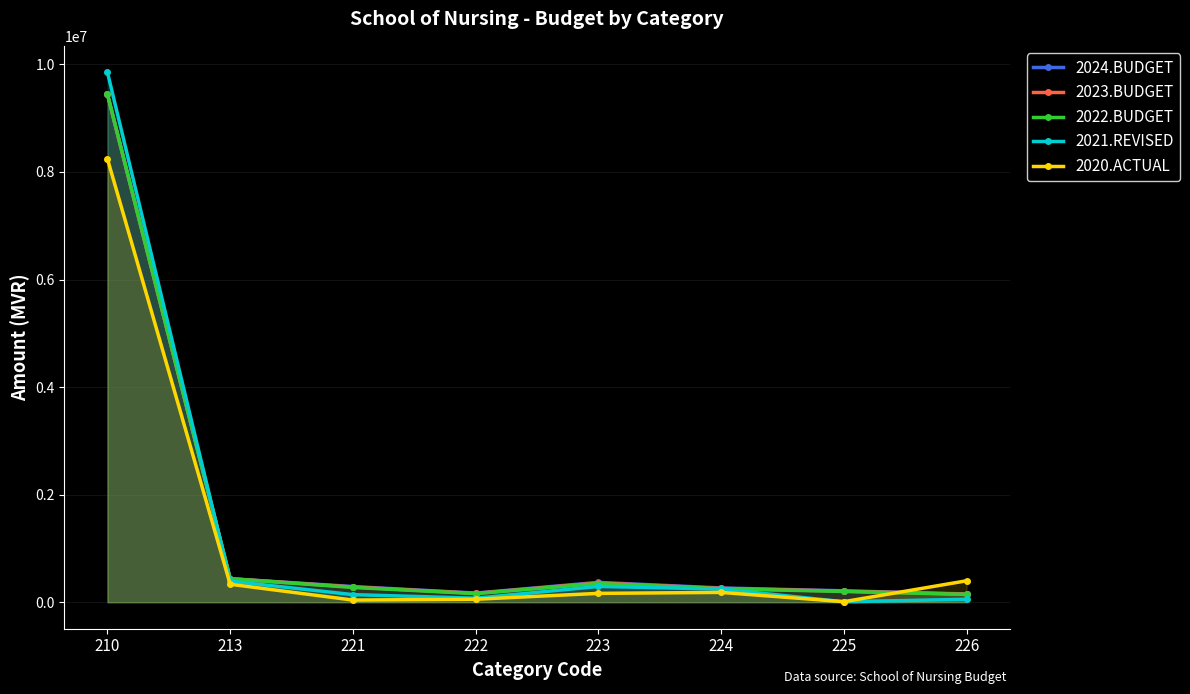

How many interior local peaks does the 2020.ACTUAL series have?

1